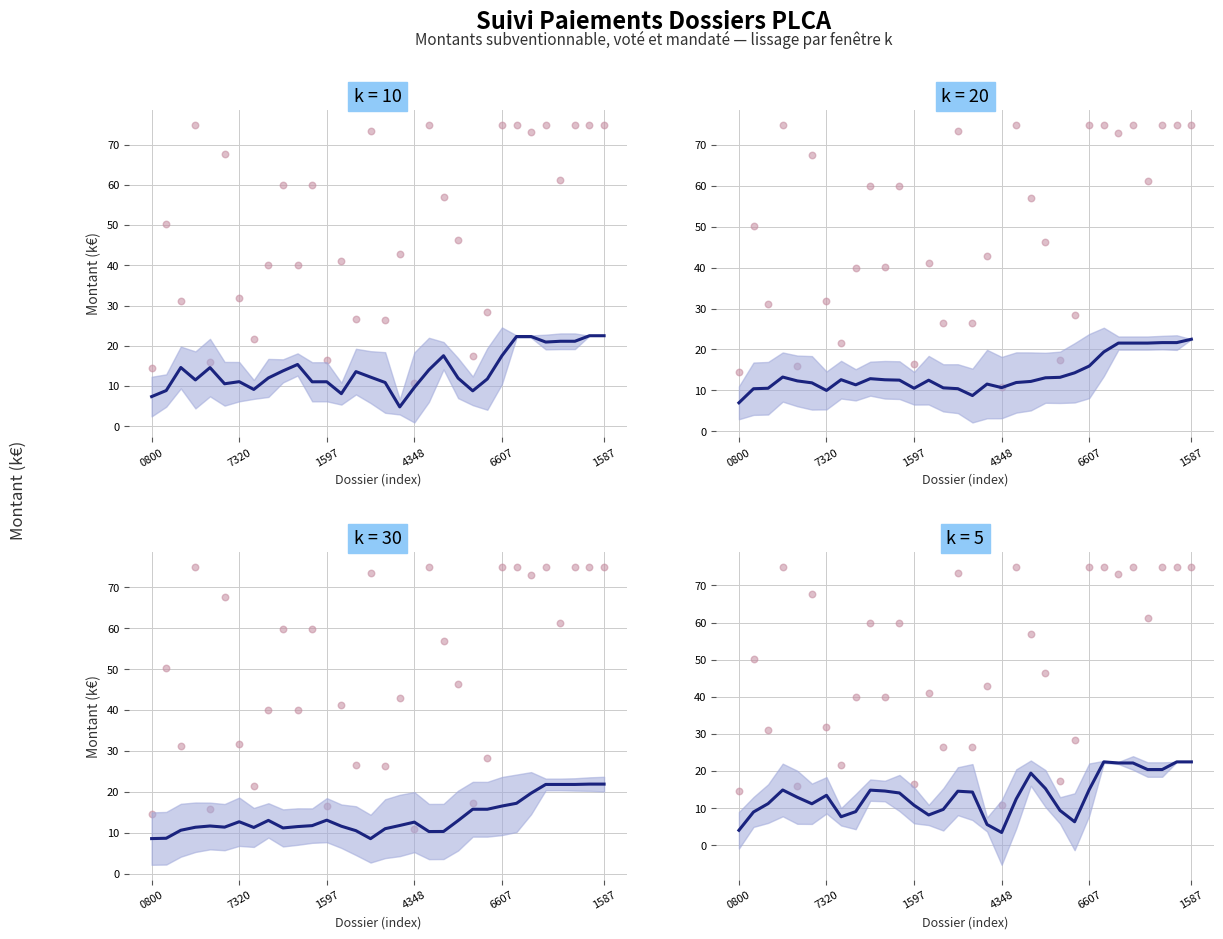

What is the change in value from 10 to 23?

-8.3